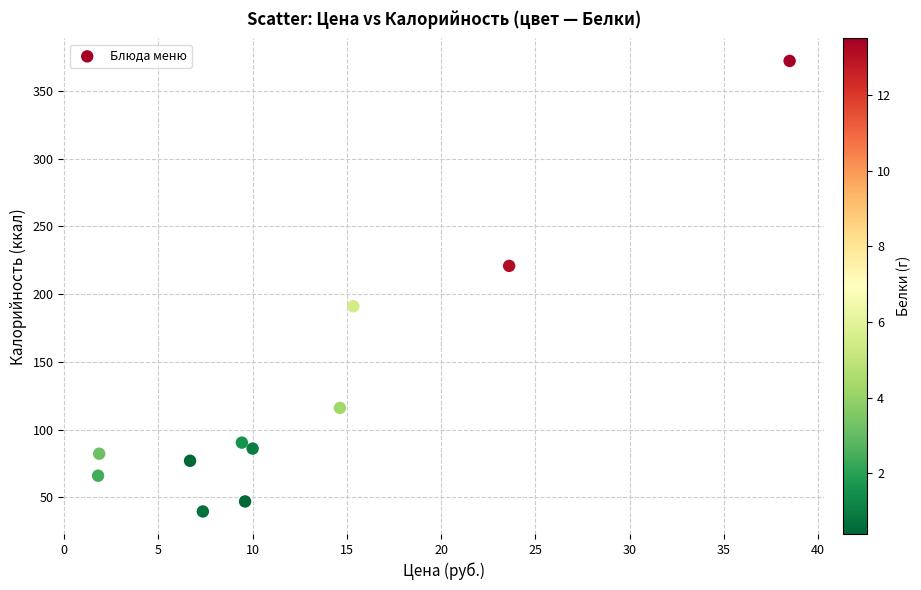

What is the range of Y values (max minus min)?

332.4